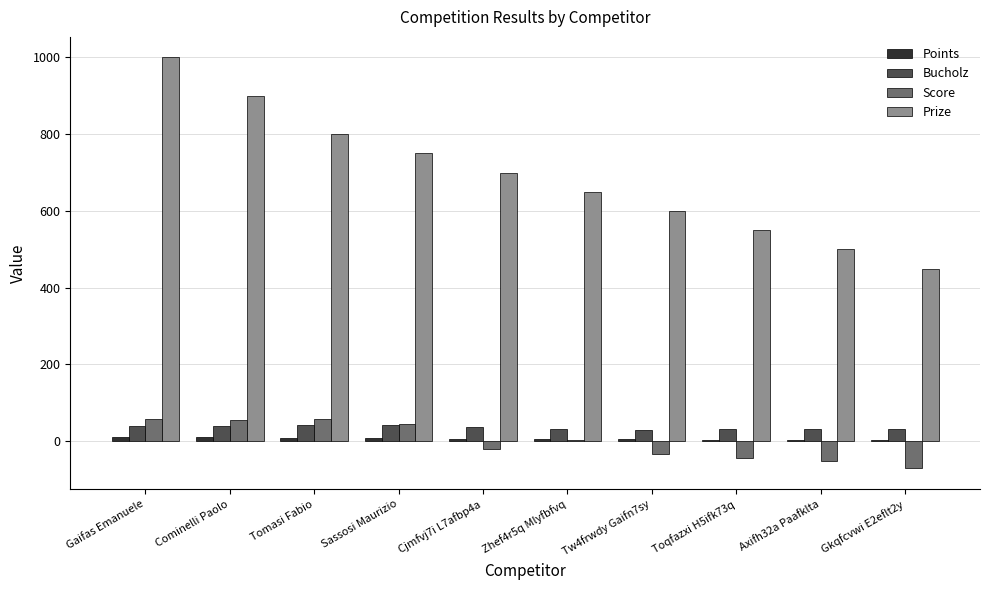

Which series changed the most between Toqfazxi H5ifk73q and Gkqfcvwi E2eflt2y?

Prize